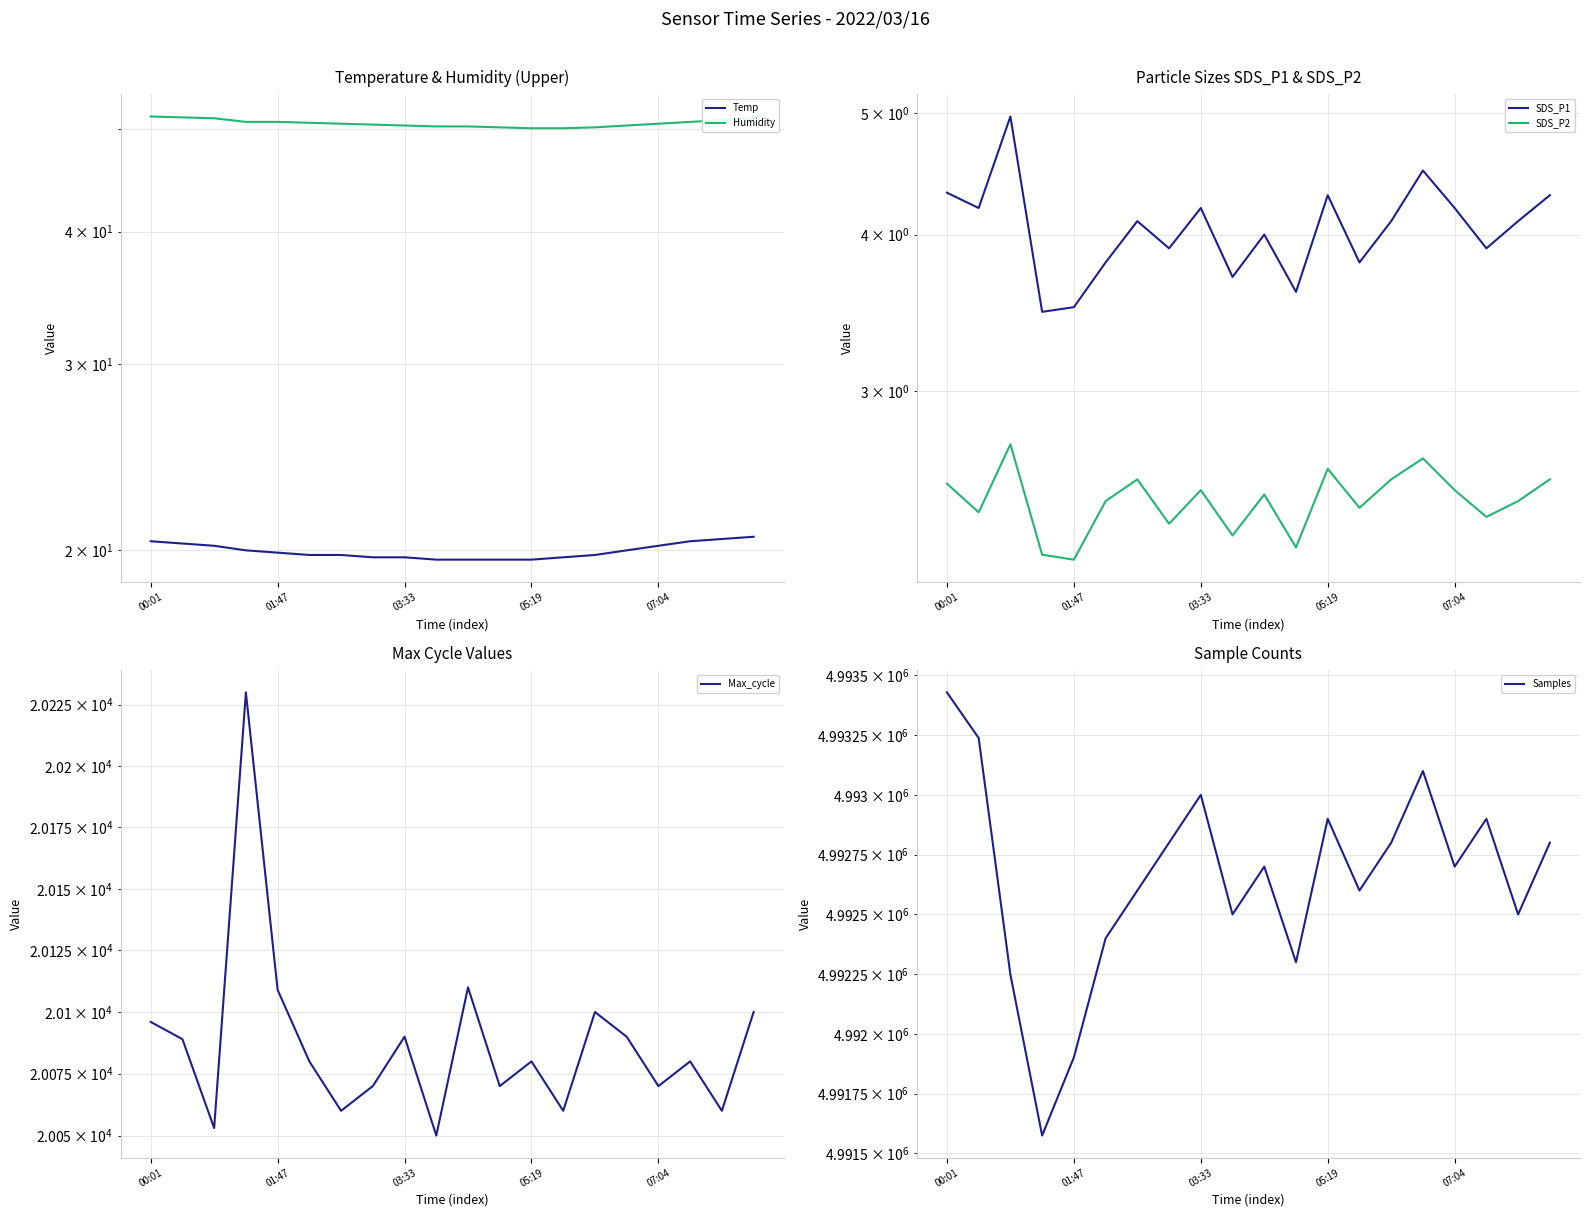

What is the greatest value displayed?

4993429.0